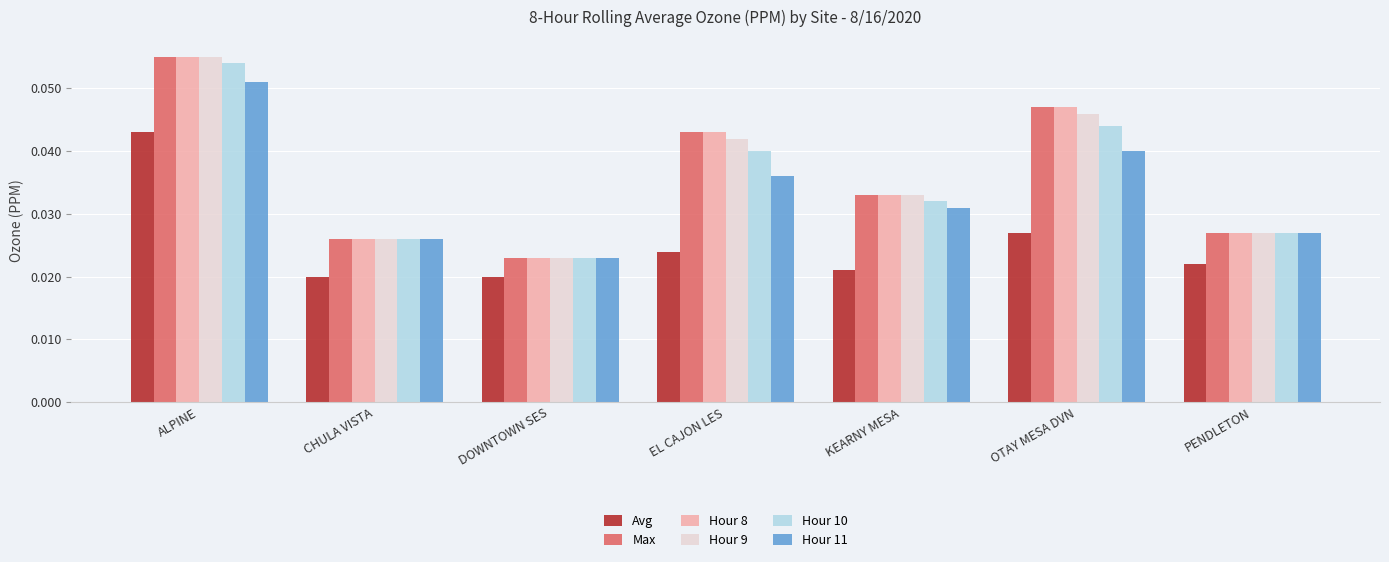

Count the Hour 9 values in the range 0 to 1.

7